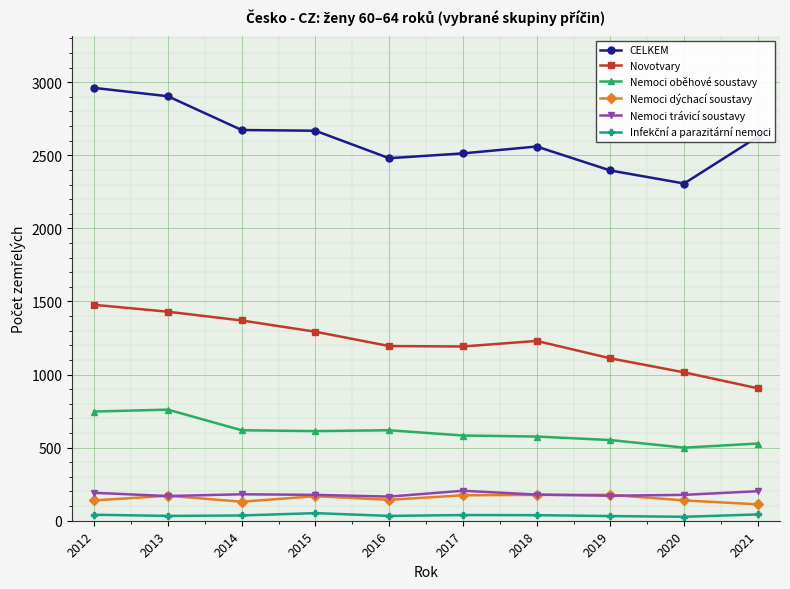

Is it true that CELKEM equals 2480 at 2016?

True